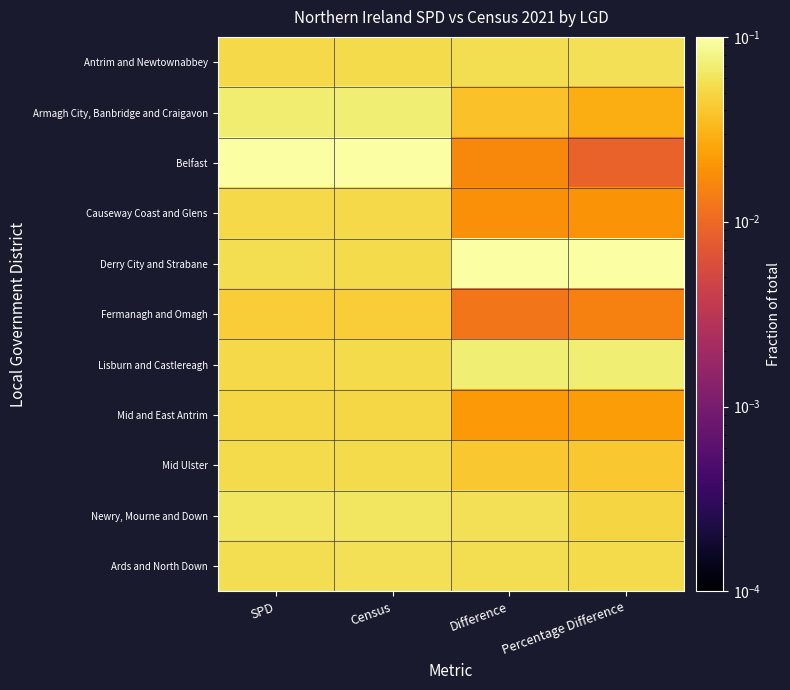

Reading left to right, list all the values displayed in this chart.

Antrim and Newtownabbey: SPD=0.1	Census=0.1	Difference=0.1	Percentage Difference=0.1
Armagh City, Banbridge and Craigavon: SPD=0.1	Census=0.1	Difference=0.0	Percentage Difference=0.0
Belfast: SPD=0.1	Census=0.1	Difference=0.0	Percentage Difference=0.0
Causeway Coast and Glens: SPD=0.1	Census=0.1	Difference=0.0	Percentage Difference=0.0
Derry City and Strabane: SPD=0.1	Census=0.1	Difference=0.1	Percentage Difference=0.1
Fermanagh and Omagh: SPD=0.0	Census=0.0	Difference=0.0	Percentage Difference=0.0
Lisburn and Castlereagh: SPD=0.1	Census=0.1	Difference=0.1	Percentage Difference=0.1
Mid and East Antrim: SPD=0.1	Census=0.1	Difference=0.0	Percentage Difference=0.0
Mid Ulster: SPD=0.1	Census=0.1	Difference=0.0	Percentage Difference=0.0
Newry, Mourne and Down: SPD=0.1	Census=0.1	Difference=0.1	Percentage Difference=0.0
Ards and North Down: SPD=0.1	Census=0.1	Difference=0.1	Percentage Difference=0.1